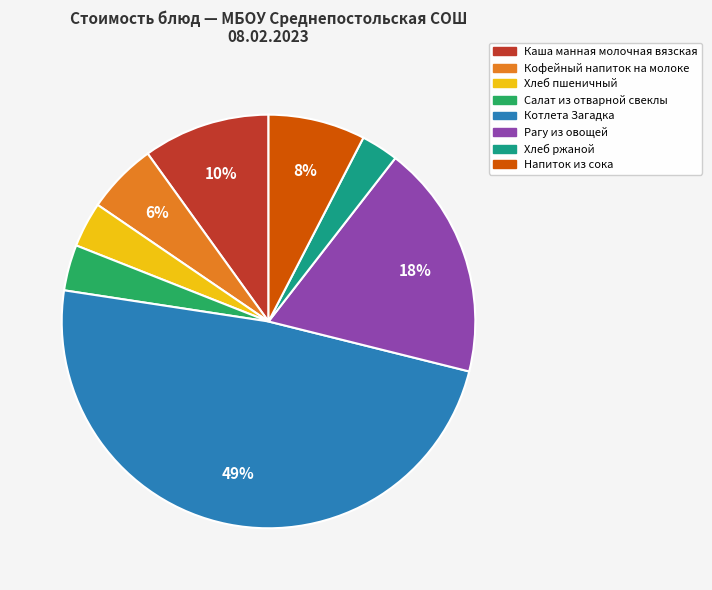

Is it true that Кофейный напиток на молоке is 1% of the pie?

False